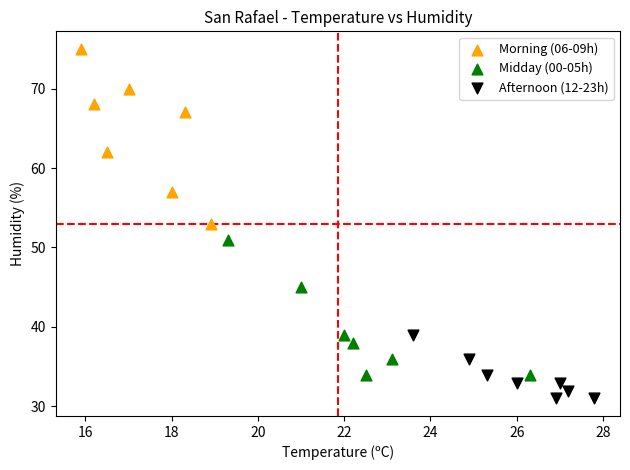

Which series reaches the minimum Y coordinate?

Afternoon (12-23h)